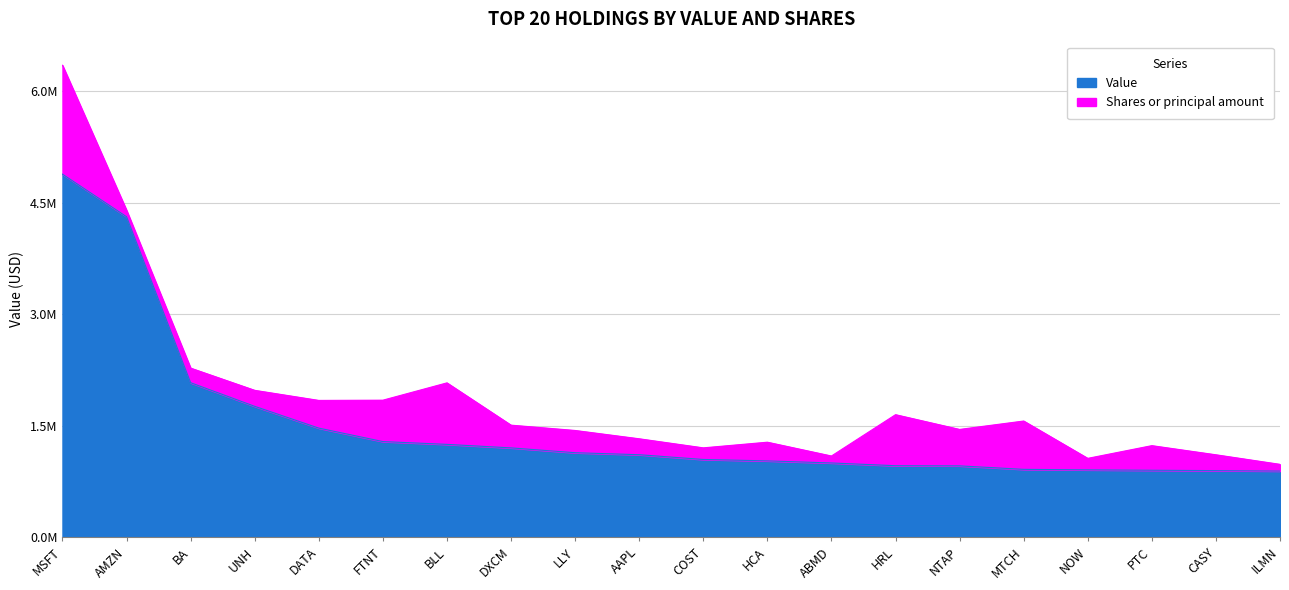

What are all the series names shown in the legend?

Value, Shares or principal amount